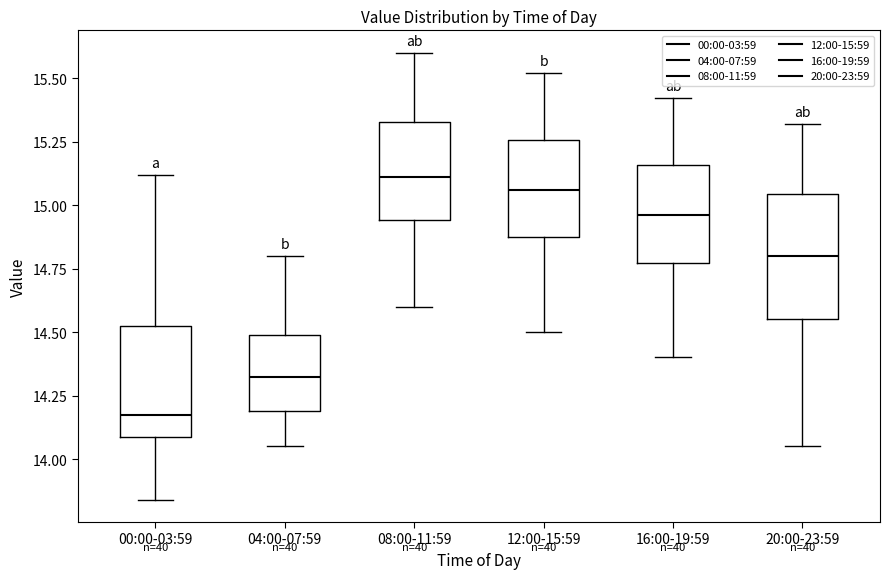

Reading left to right, read every box against the y-axis: the position of its median line, the range the box covers, and the ends of its whiskers. The values are not printed on the chart, so give them approximately, as read against the axis.

00:00-03:59: median 14.20, box 14.10 to 14.55, whiskers 13.85 to 15.10
04:00-07:59: median 14.35, box 14.20 to 14.50, whiskers 14.05 to 14.80
08:00-11:59: median 15.10, box 14.95 to 15.35, whiskers 14.60 to 15.60
12:00-15:59: median 15.05, box 14.85 to 15.25, whiskers 14.50 to 15.50
16:00-19:59: median 14.95, box 14.75 to 15.15, whiskers 14.40 to 15.40
20:00-23:59: median 14.80, box 14.55 to 15.05, whiskers 14.05 to 15.30